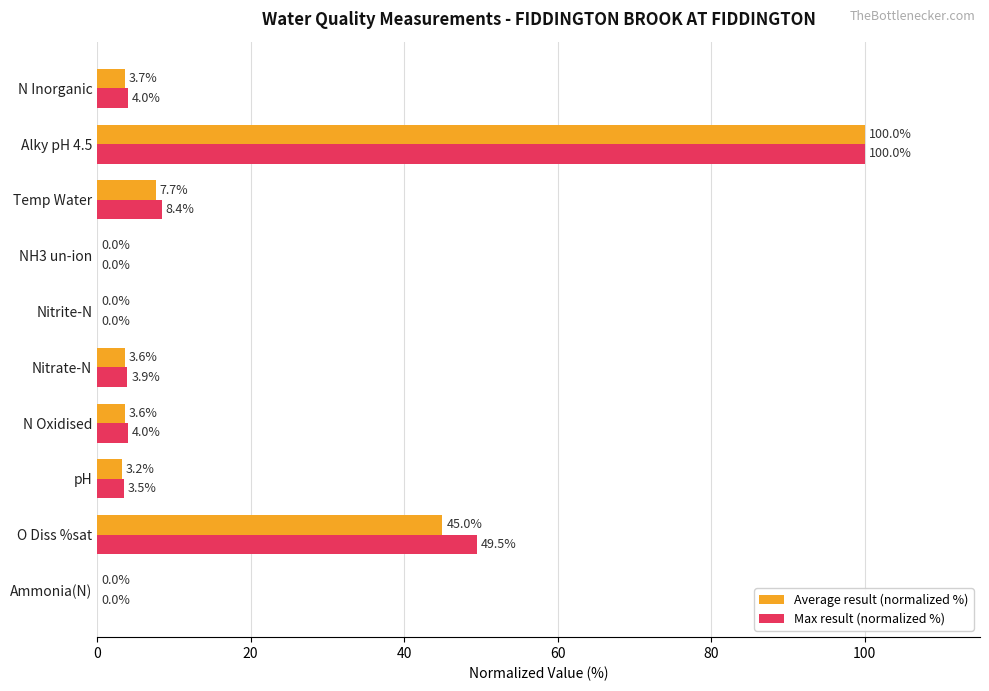

Which series has the largest total across all categories?

Max result (normalized %)